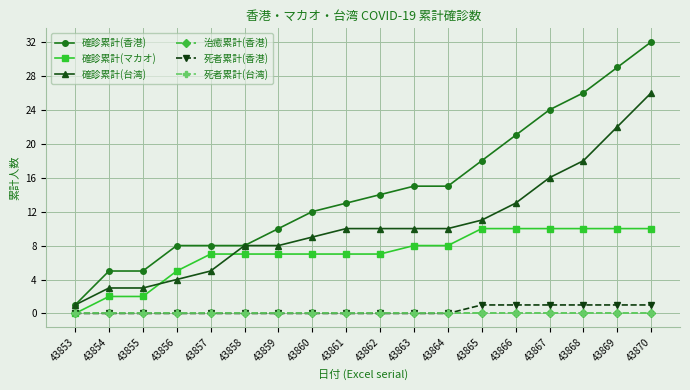

Does the chart display data point markers on the line(s)?

Yes